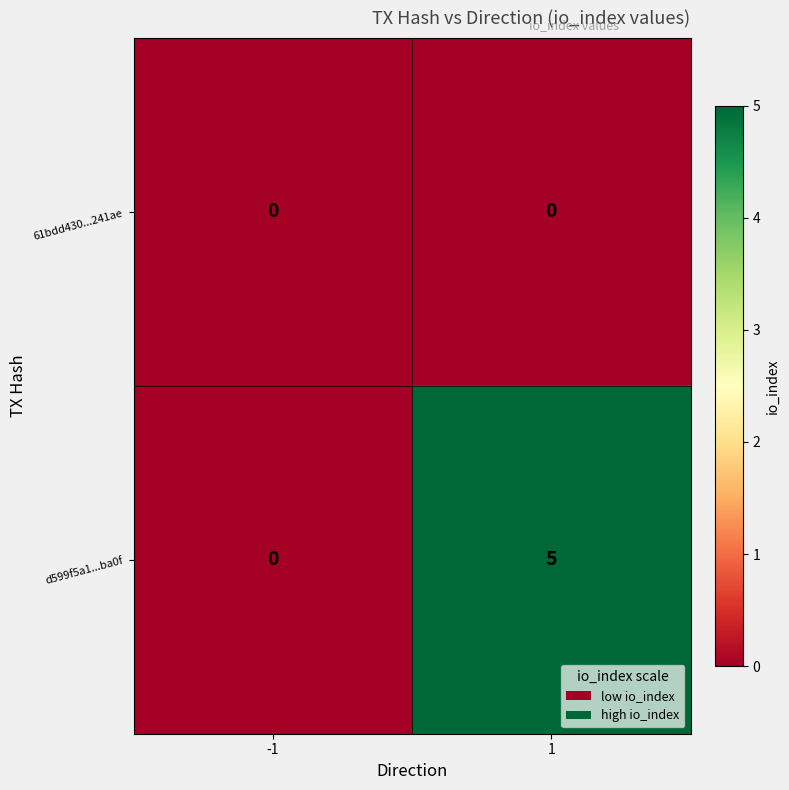

Rank the categories by d599f5a1...ba0f value from lowest to highest.

-1, 1